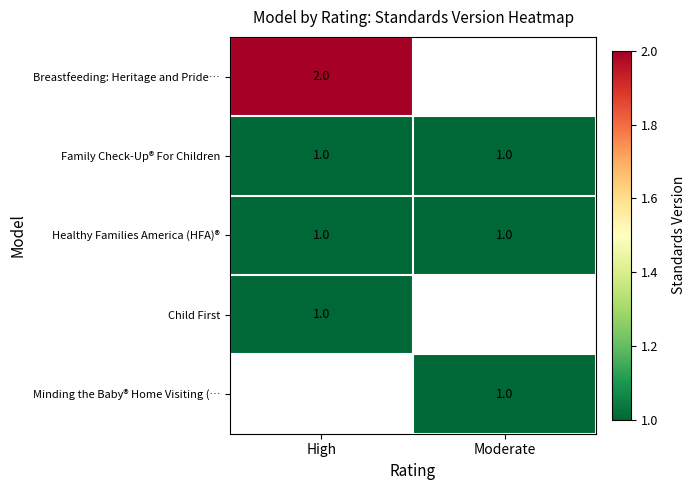

At how many categories does at least one series exceed 1?

1